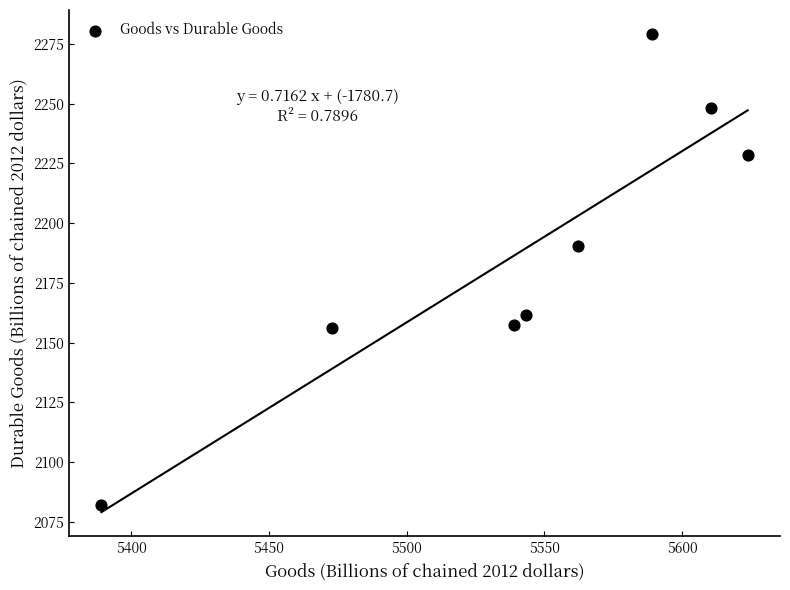

What is the range of Y values (max minus min)?

196.9